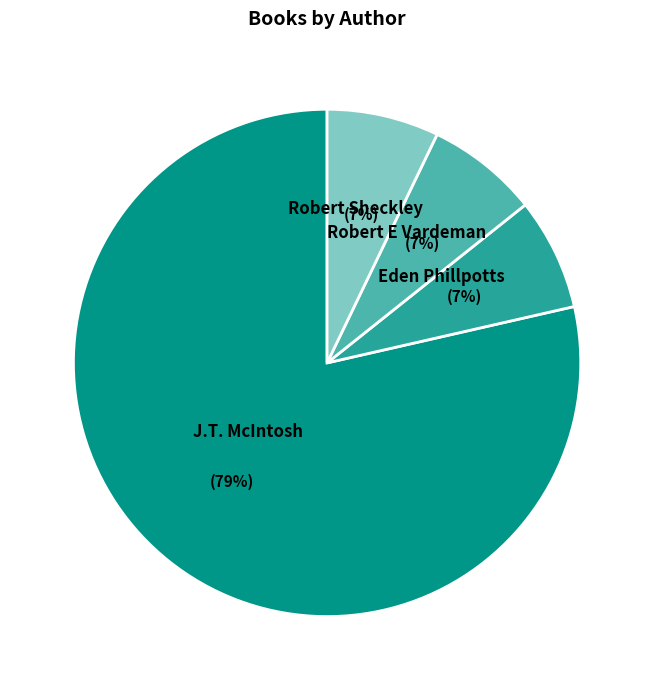

Is there a majority slice in this chart?

Yes